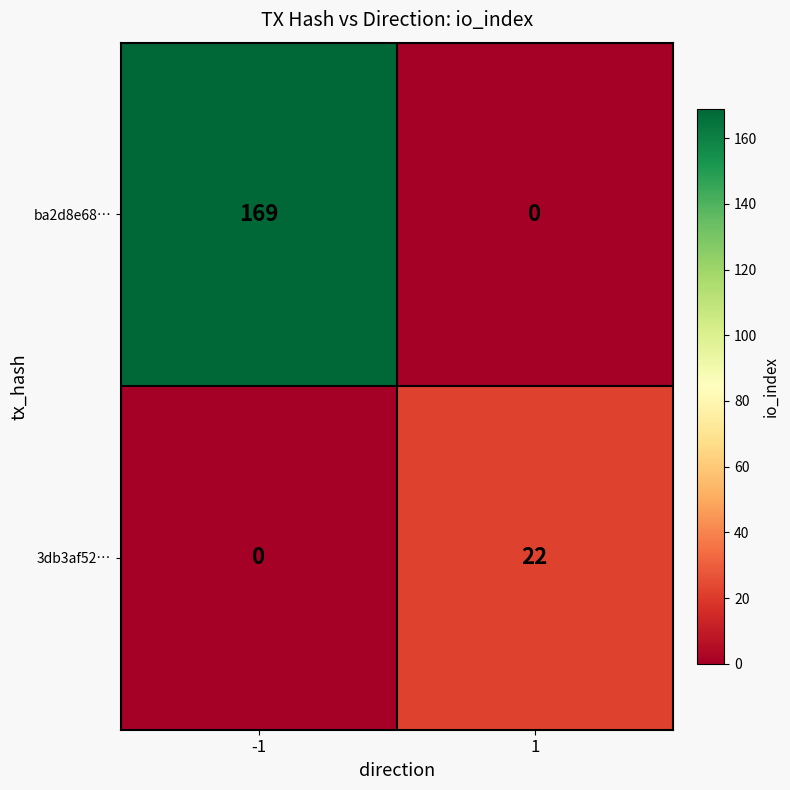

True or false: ba2d8e68… has a value of 169 at -1.

True